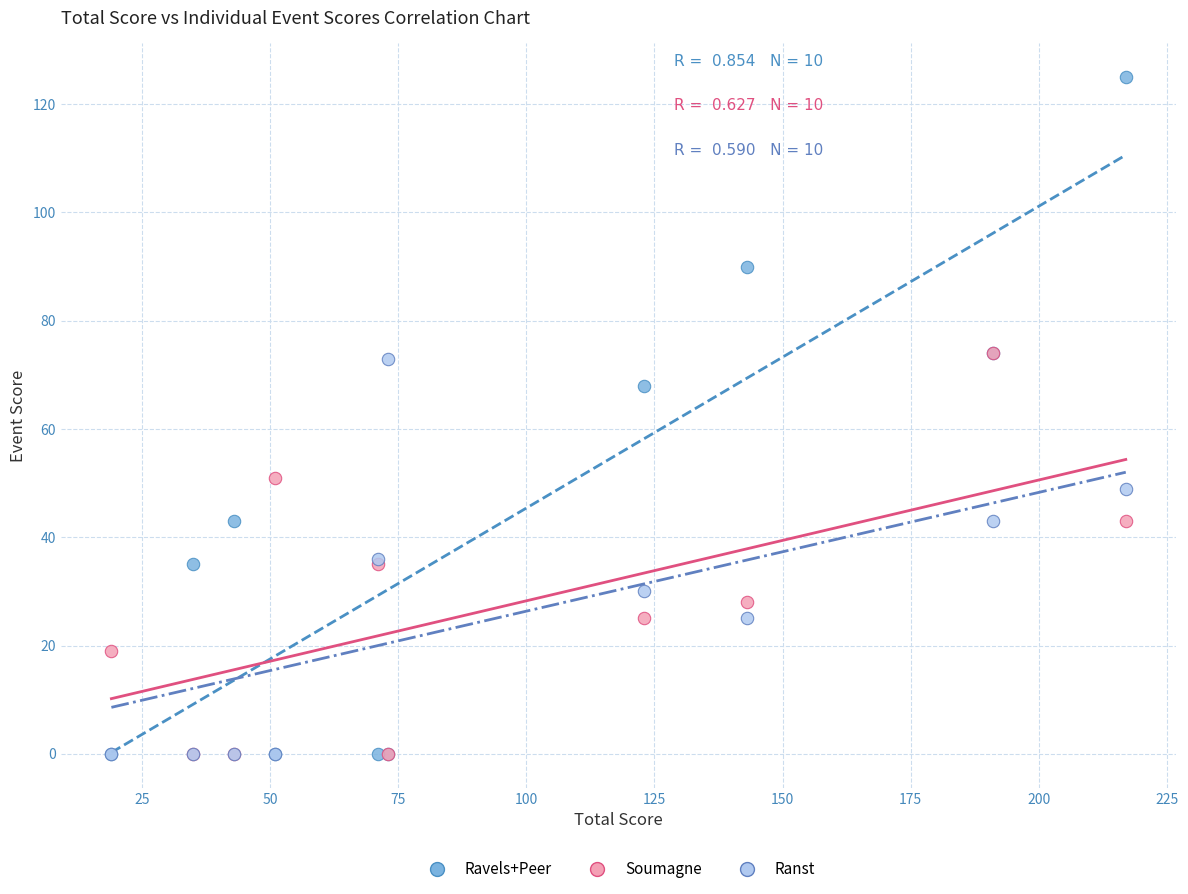

Across all series, what Y value is closest to 62?

68